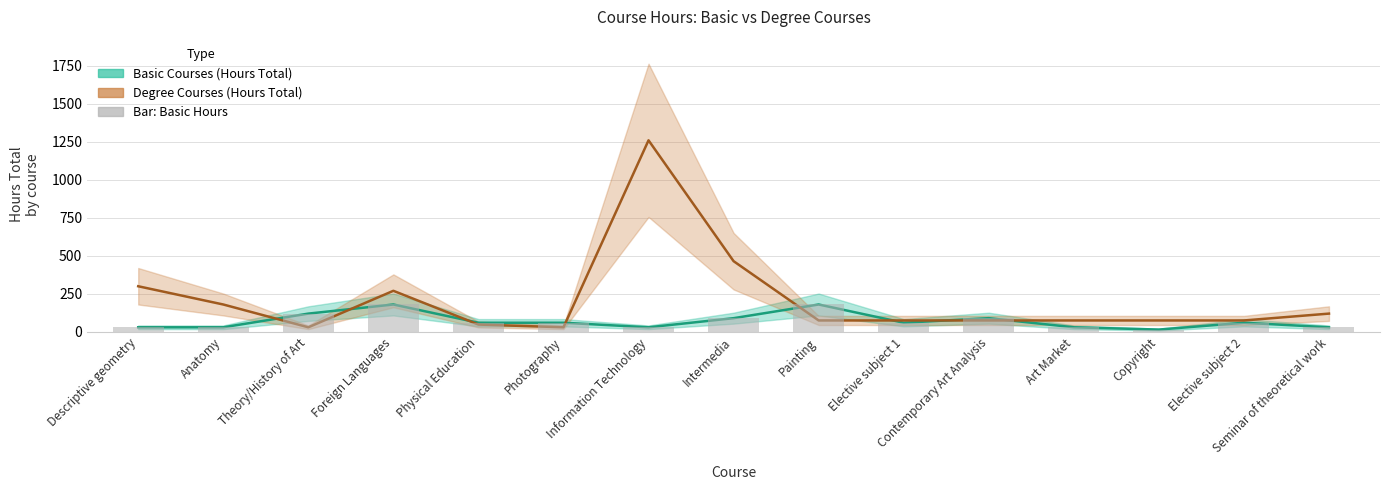

Is the value of Basic Courses (Hours Total) at Copyright greater than the value of Degree Courses (Hours Total) at Copyright?

No